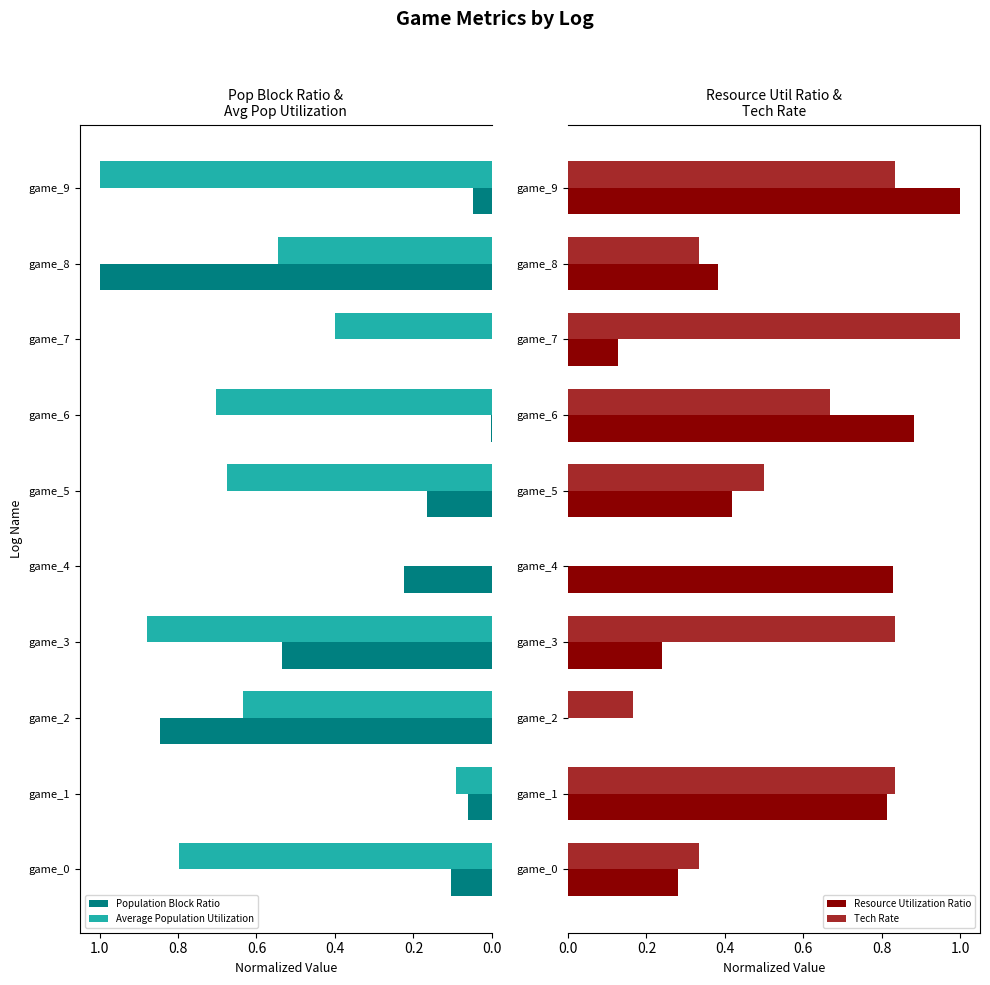

What is the sum of the Resource Utilization Ratio values at game_1 and game_6?

1.7